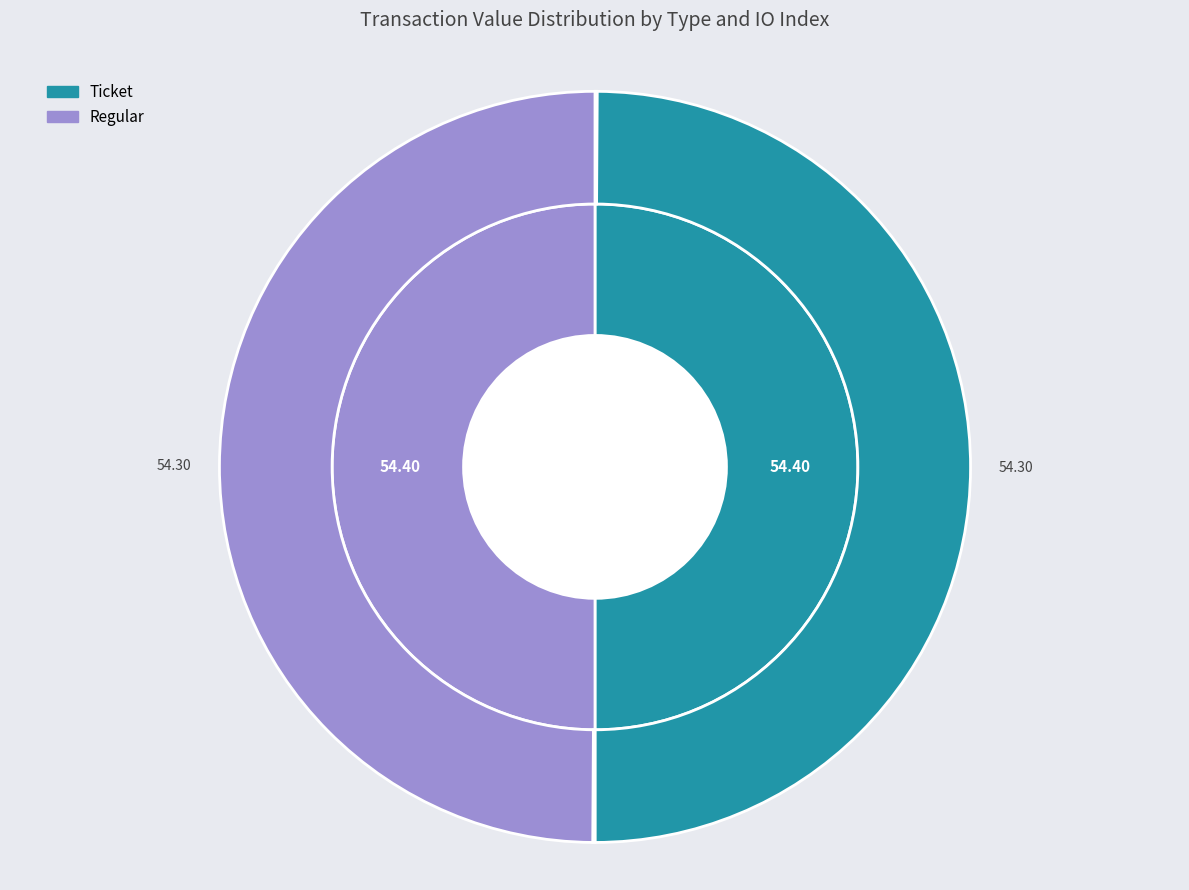

Does any single category account for the majority?

No